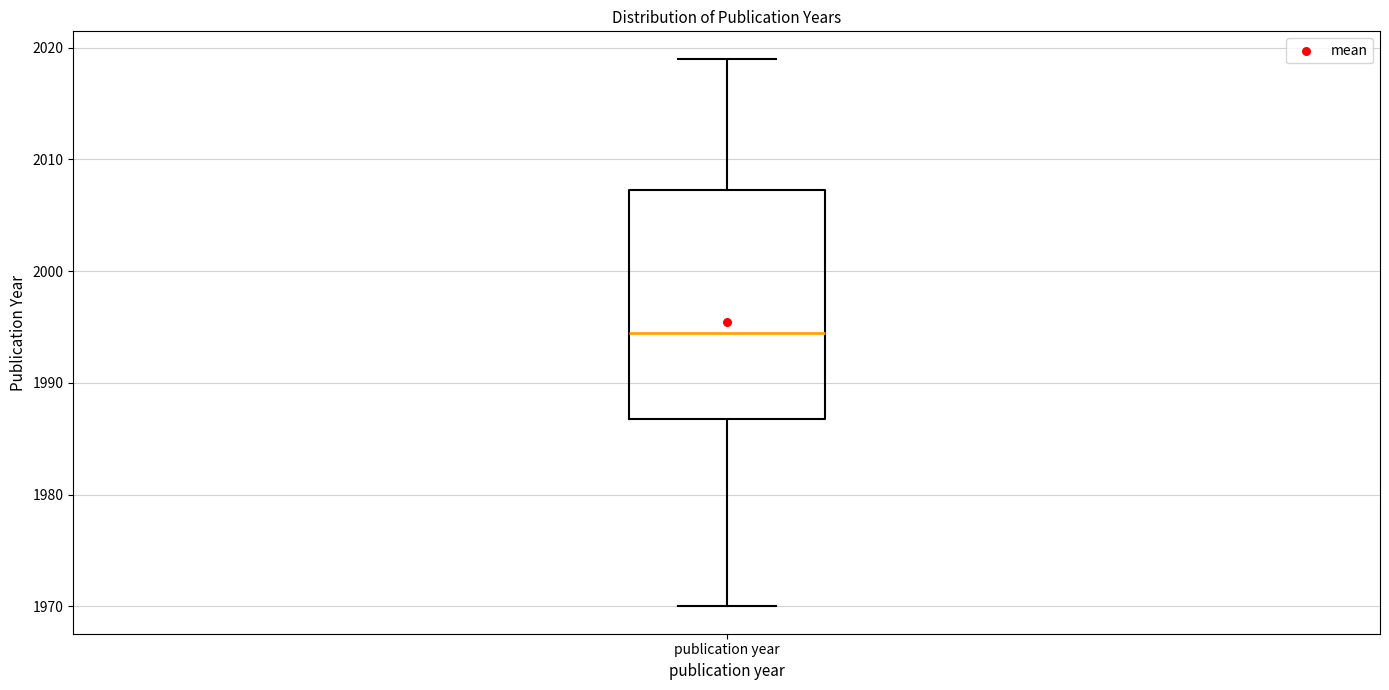

Transcribe this box plot: give where the median line is, the range the box spans, and where the two whiskers end, as read against the y-axis. The values are not printed on the chart, so give them approximately, as read against the axis.

median 1995, box 1987 to 2007, whiskers 1970 to 2019